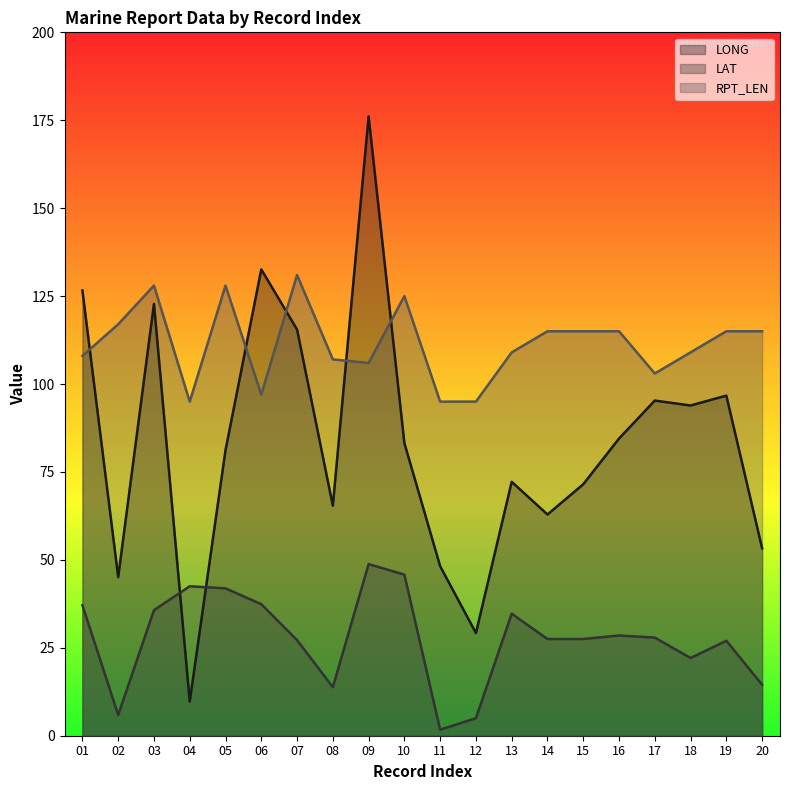

True or false: LAT has more than 2 points higher than both neighbors.

True